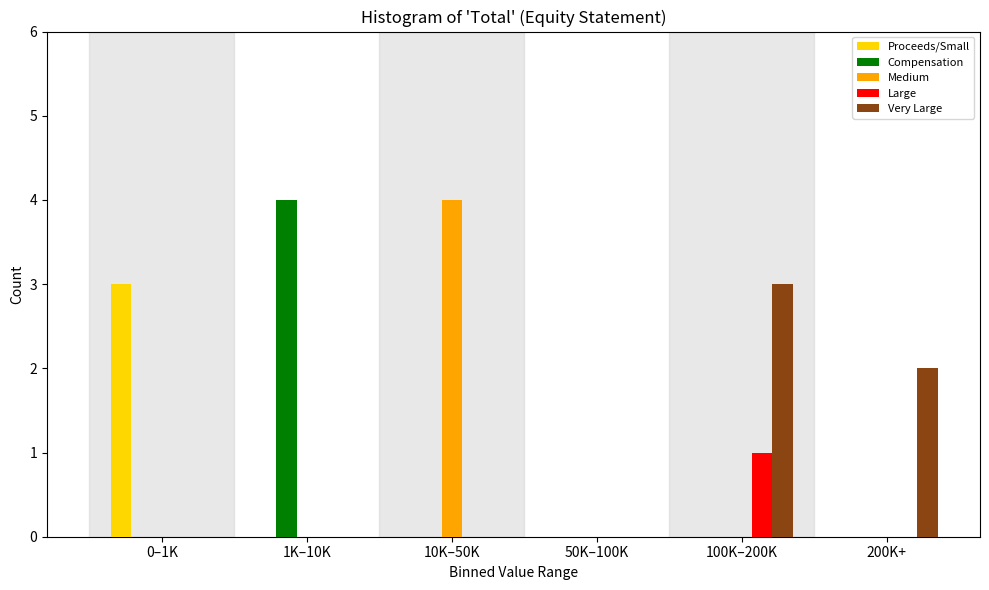

Reading left to right, extract all data points from this chart.

Proceeds/Small: 0–1K=3	1K–10K=0	10K–50K=0	50K–100K=0	100K–200K=0	200K+=0
Compensation: 0–1K=0	1K–10K=4	10K–50K=0	50K–100K=0	100K–200K=0	200K+=0
Medium: 0–1K=0	1K–10K=0	10K–50K=4	50K–100K=0	100K–200K=0	200K+=0
Large: 0–1K=0	1K–10K=0	10K–50K=0	50K–100K=0	100K–200K=1	200K+=0
Very Large: 0–1K=0	1K–10K=0	10K–50K=0	50K–100K=0	100K–200K=3	200K+=2